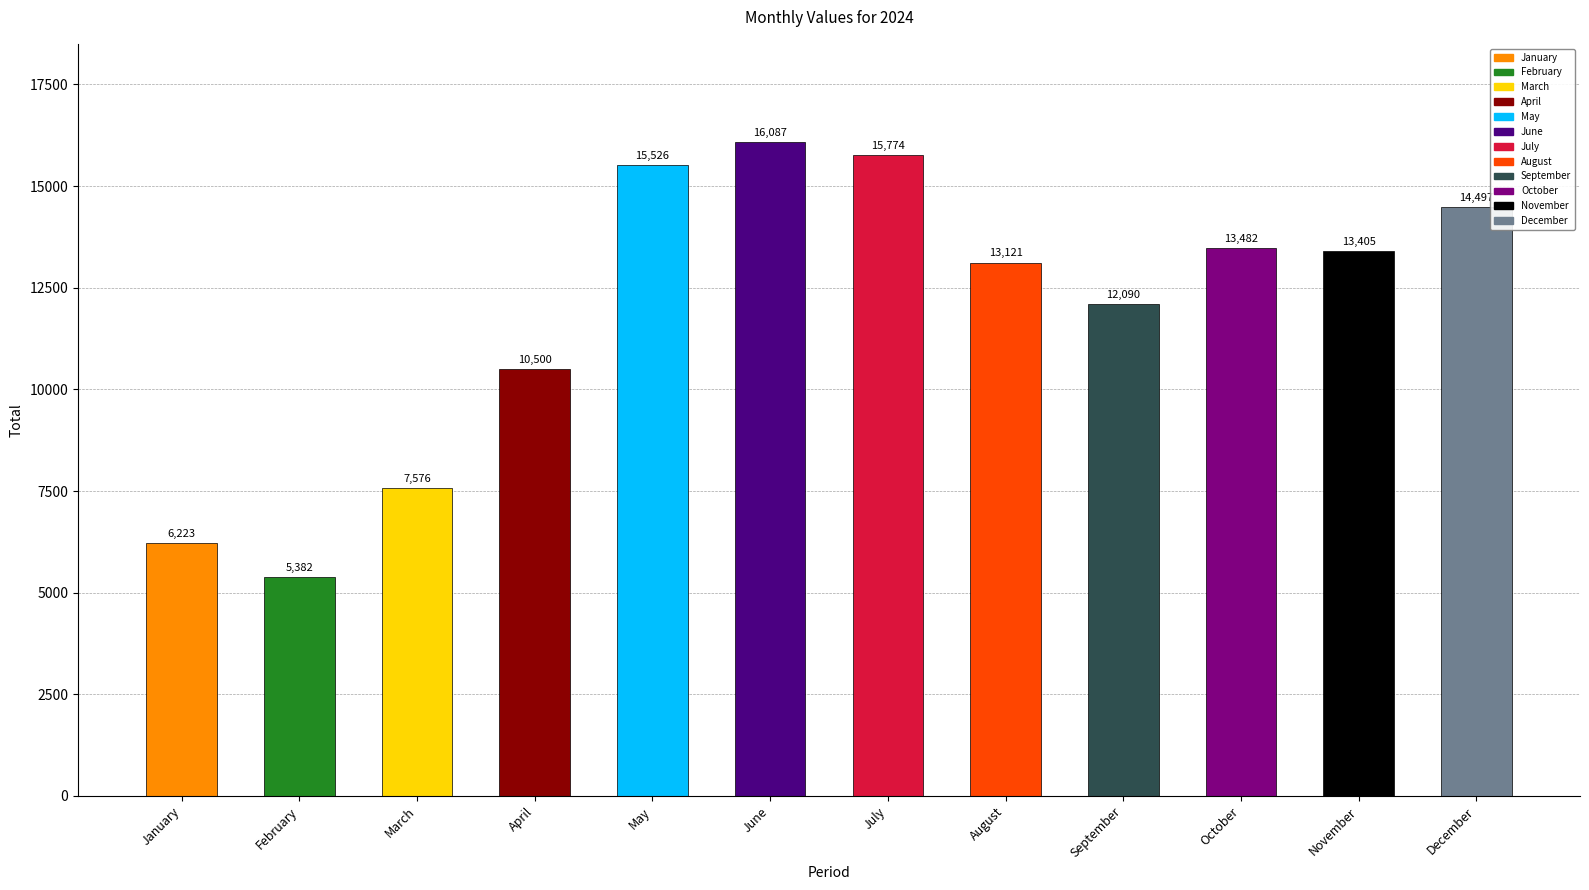

Read the value at April, to the nearest 10.

10500